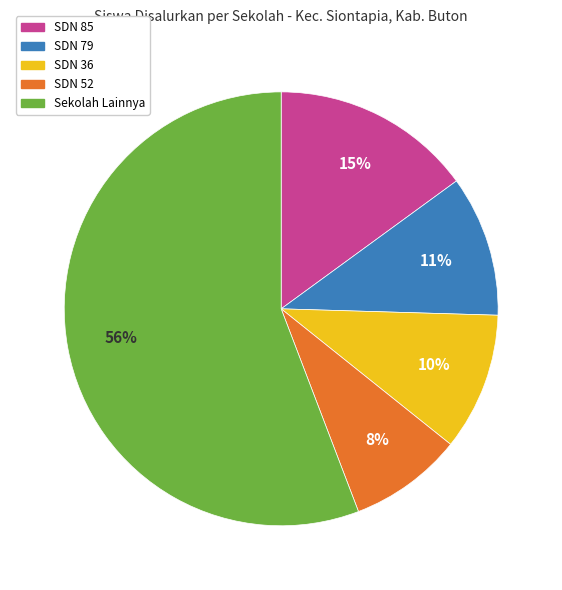

True or false: SDN 52 accounts for 14% of the total.

False